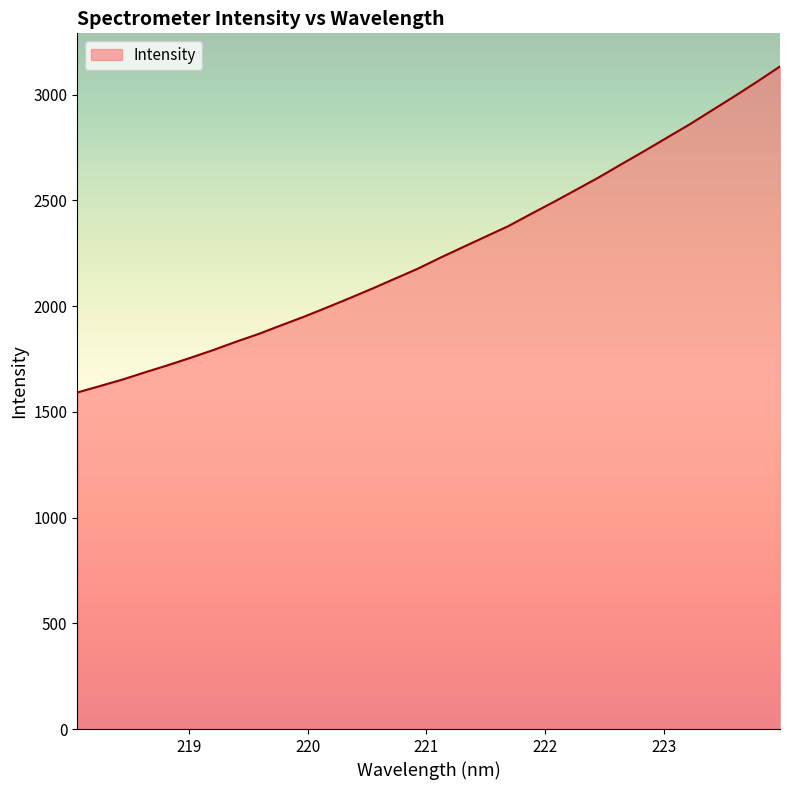

What is the minimum value shown in the chart?

1591.2